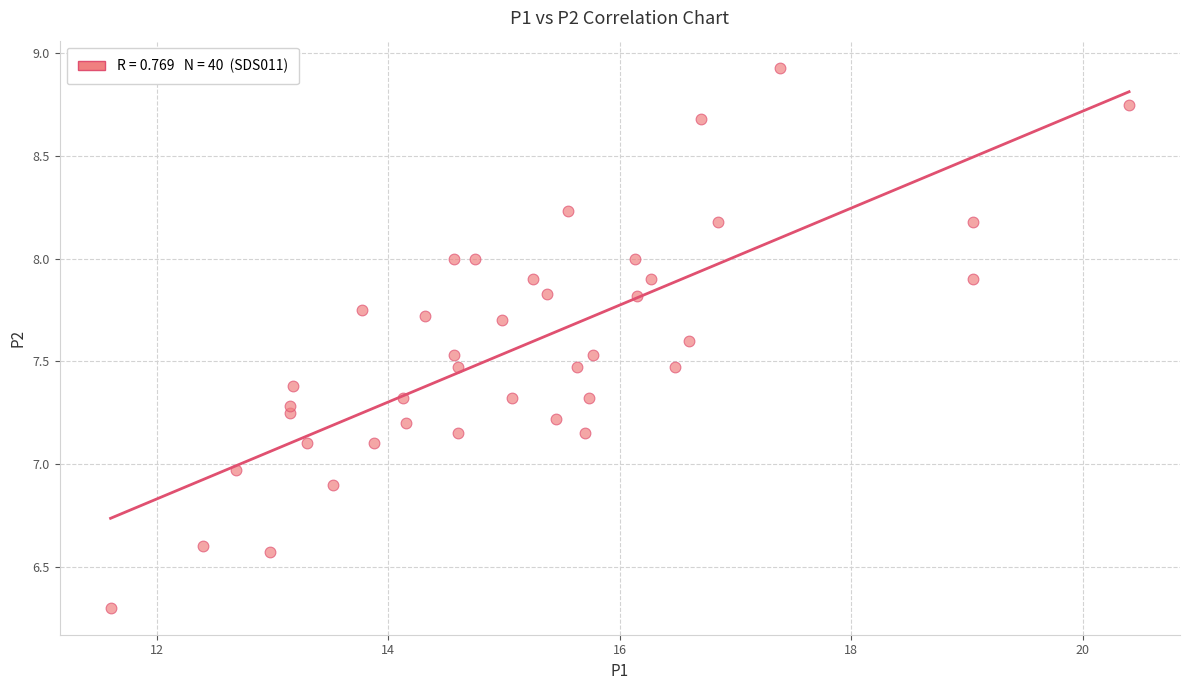

What is the range of Y values (max minus min)?

2.6